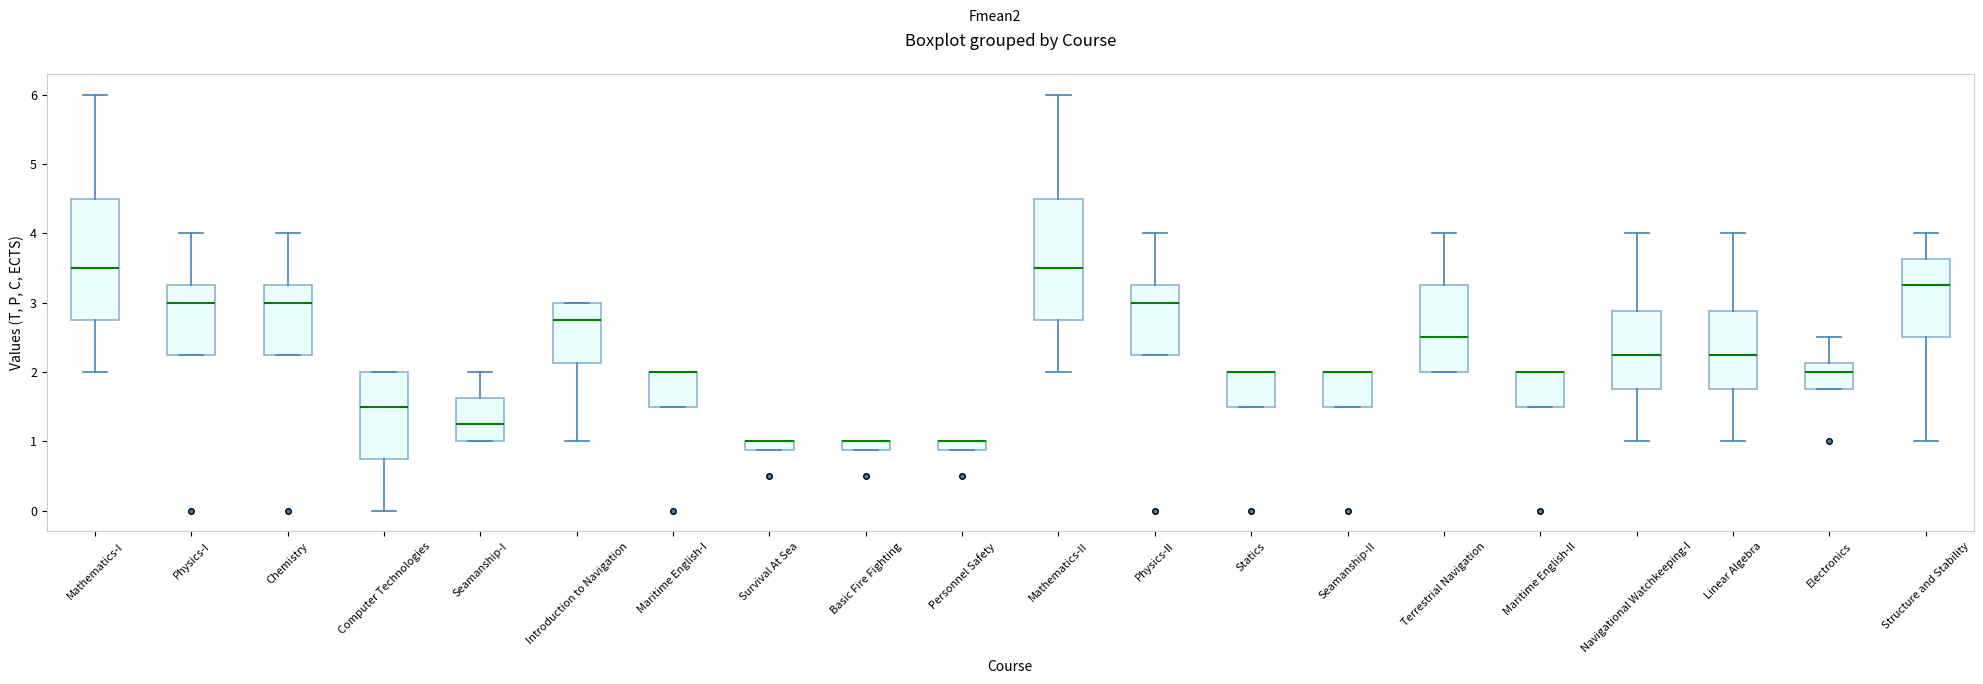

Where is the upper edge of the box for Survival At Sea on the y-axis? The values are not printed on the chart, so give them approximately, as read against the axis.

1.0